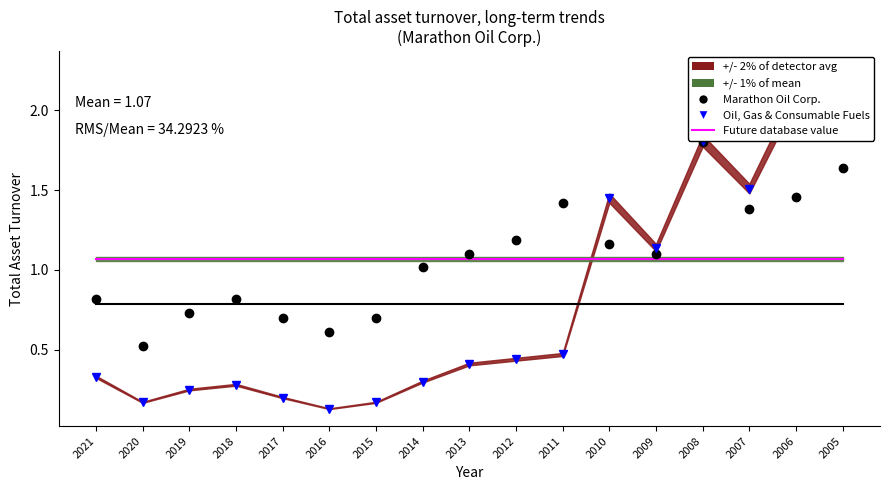

Where do Marathon Oil Corp. and Future database value first cross each other?

2014 and 2013